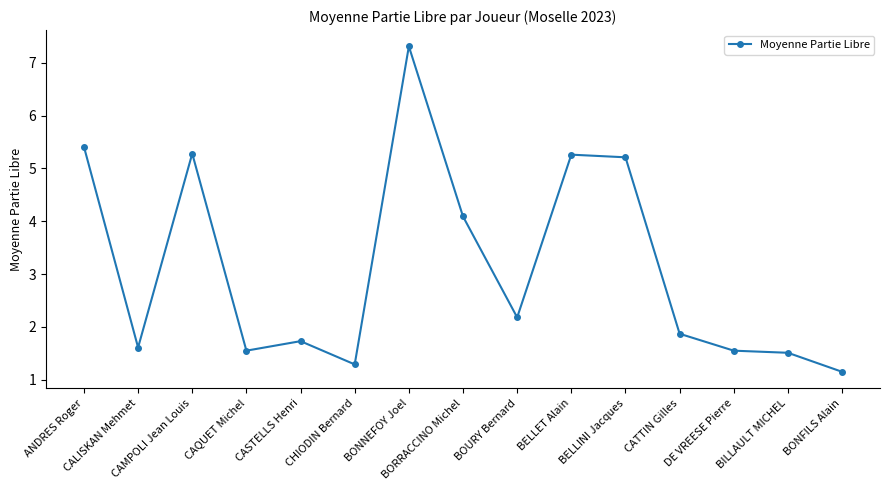

How many lines are shown in the chart?

1